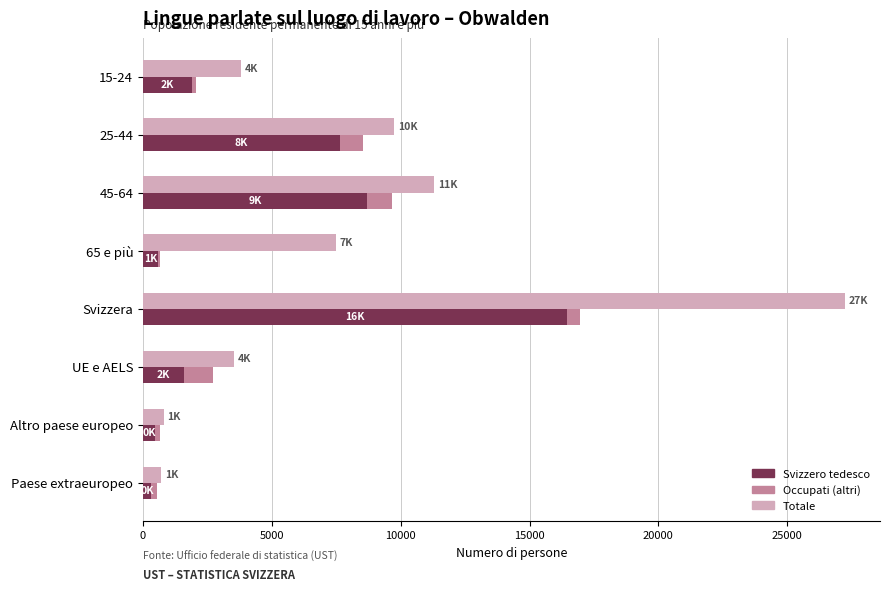

Reading right to left, list all the values displayed in this chart.

Svizzero tedesco: 321.4	479.6	1593.9	16438.2	572.4	8706.0	7642.3	1912.4
Occupati (altri): 232.9	187.4	1112.8	518.9	77.6	960.3	902.7	151.3
Totale: 710.3	800.0	3539.1	27238.0	7477.0	11291.0	9754.0	3805.0